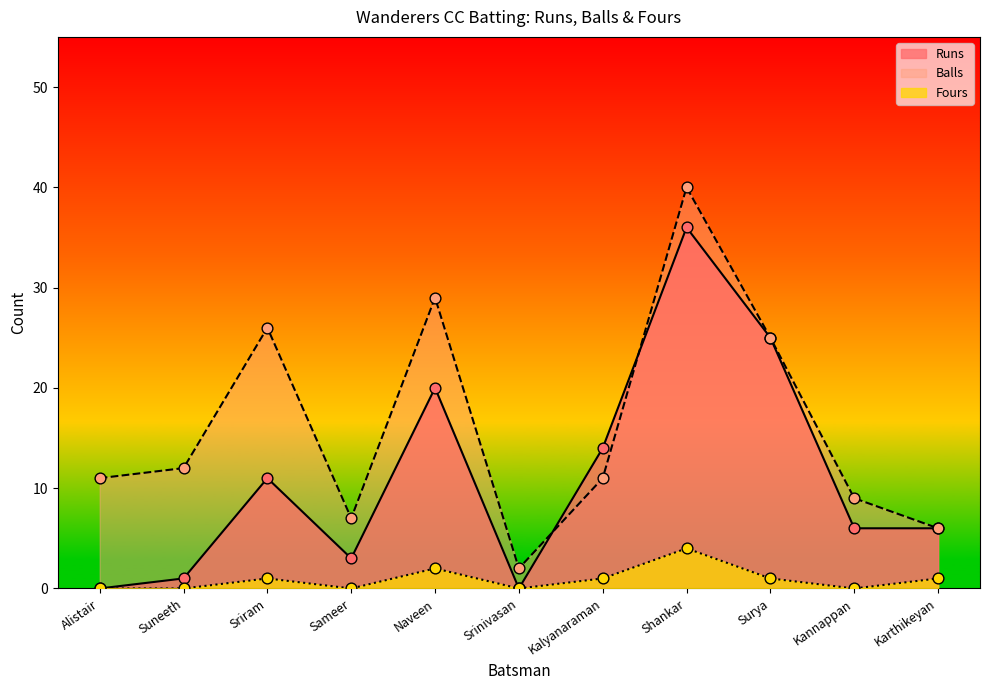

Is the value of Balls at Shankar greater than the value of Runs at Alistair?

Yes